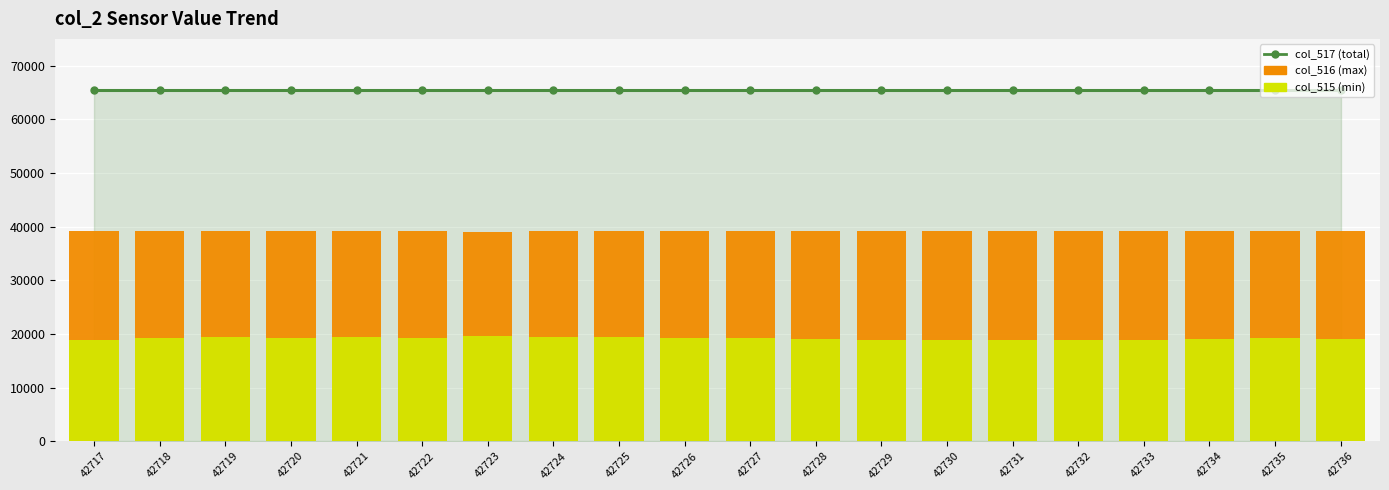

What is the minimum value for col_515 (min)?

18796